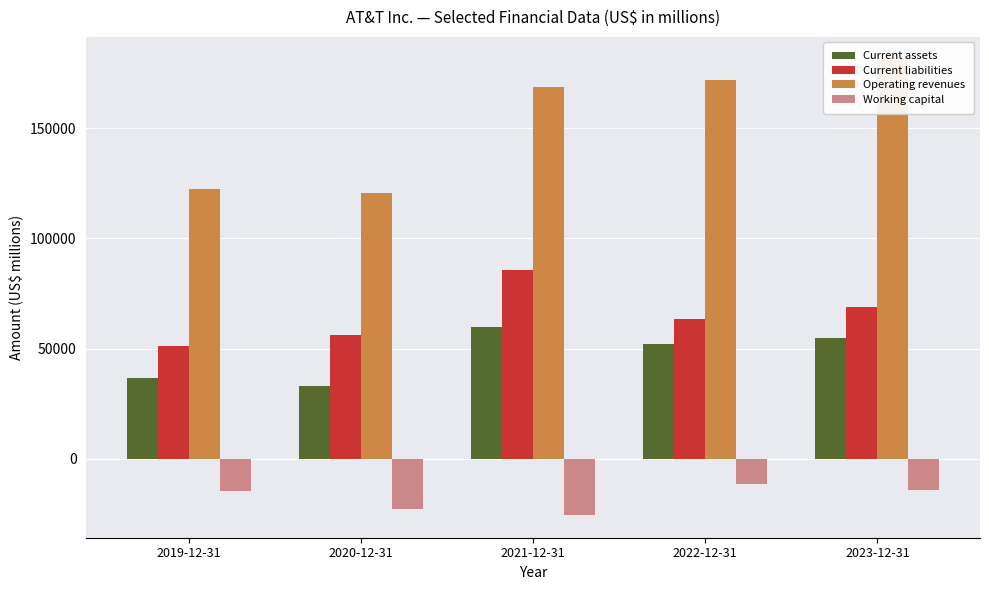

List the labels in order of Working capital value, largest first.

2022-12-31, 2023-12-31, 2019-12-31, 2020-12-31, 2021-12-31